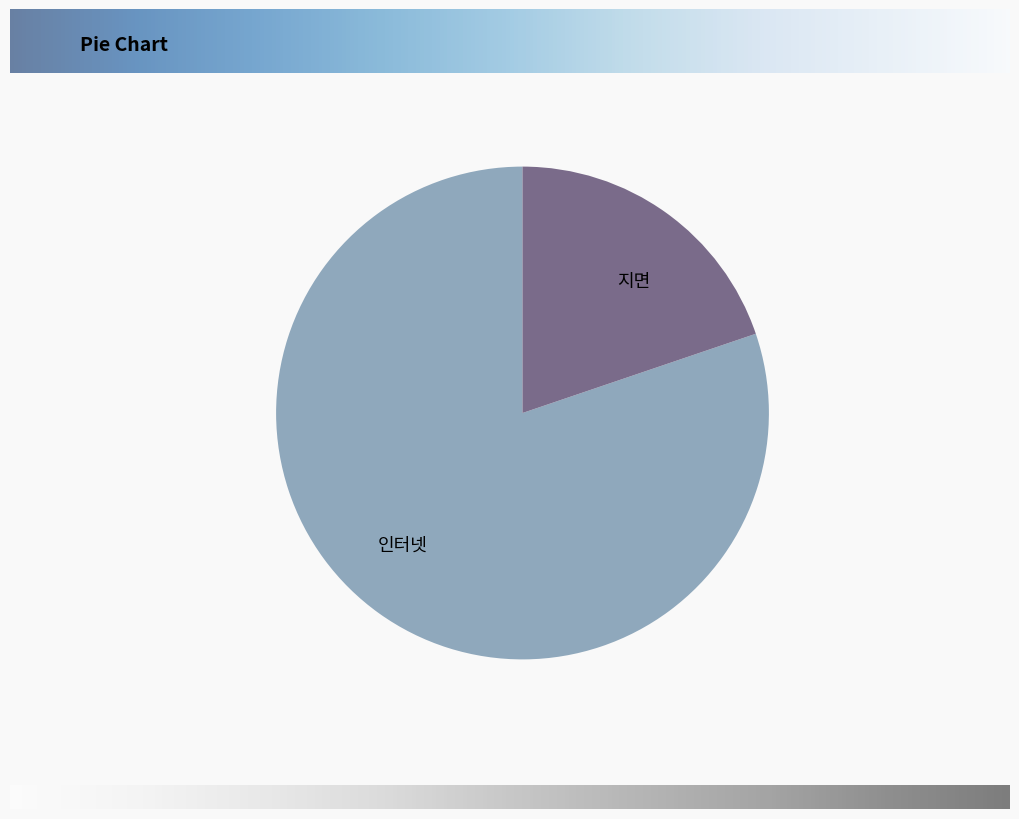

Is it true that 지면 is 20% of the pie?

True